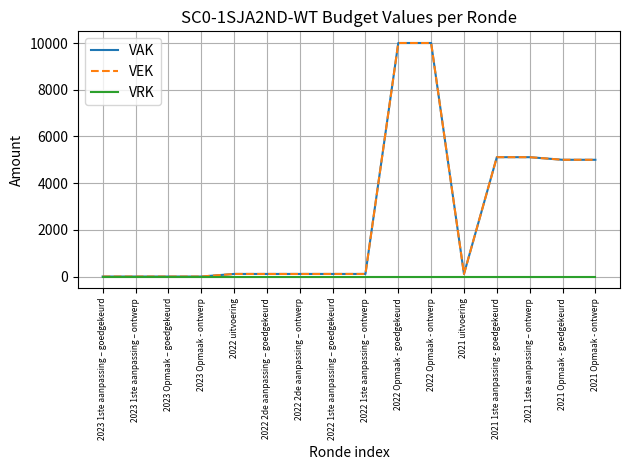

True or false: VEK has more than 0 points higher than both neighbors.

False